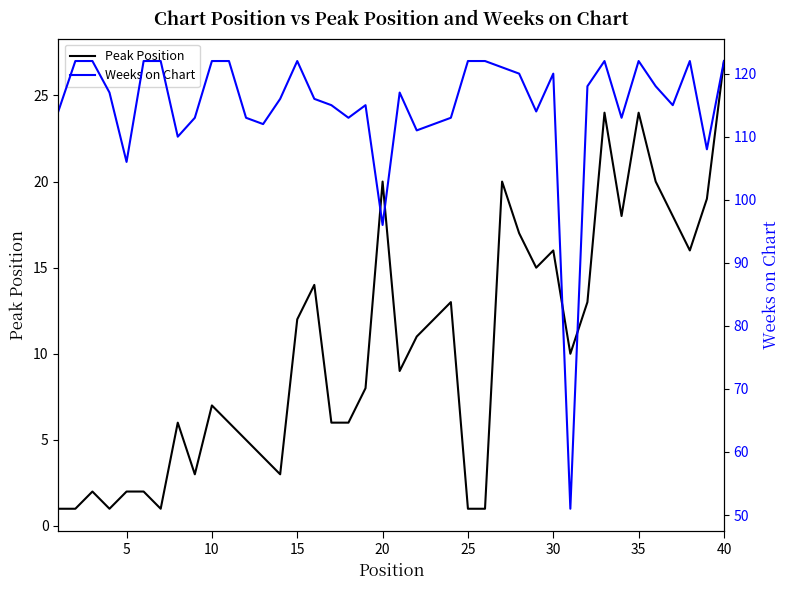

The Peak Position series shows 7 at 10. True or false?

True